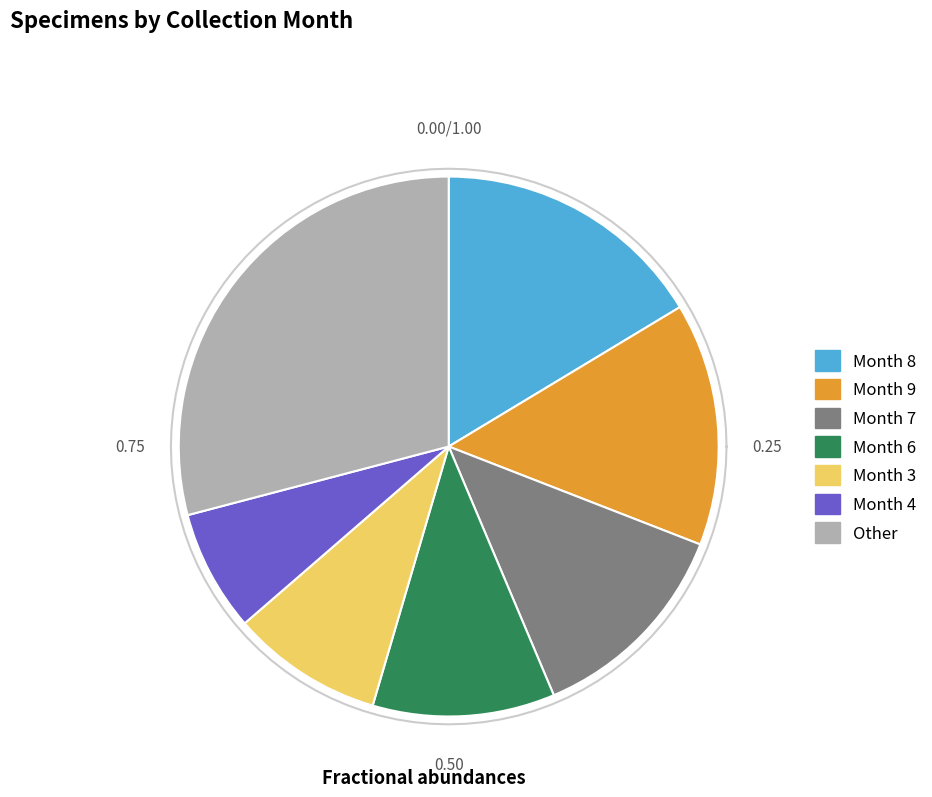

Is the sum of 3 and 1 greater than half?

No